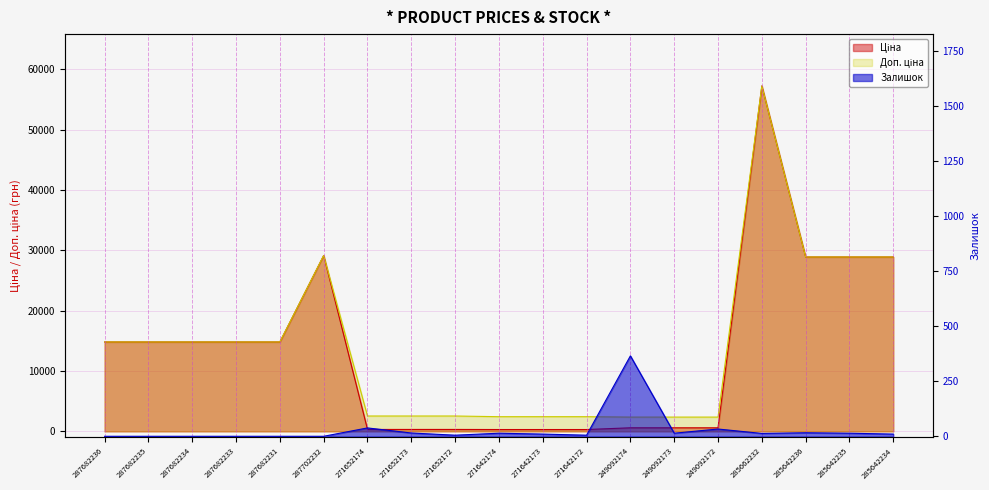

Rank the categories by Доп. ціна value from highest to lowest.

285662232, 287702232, 285642236, 285642235, 285642234, 287682236, 287682235, 287682234, 287682233, 287682231, 271652174, 271652173, 271652172, 271642174, 271642173, 271642172, 249092174, 249092173, 249092172